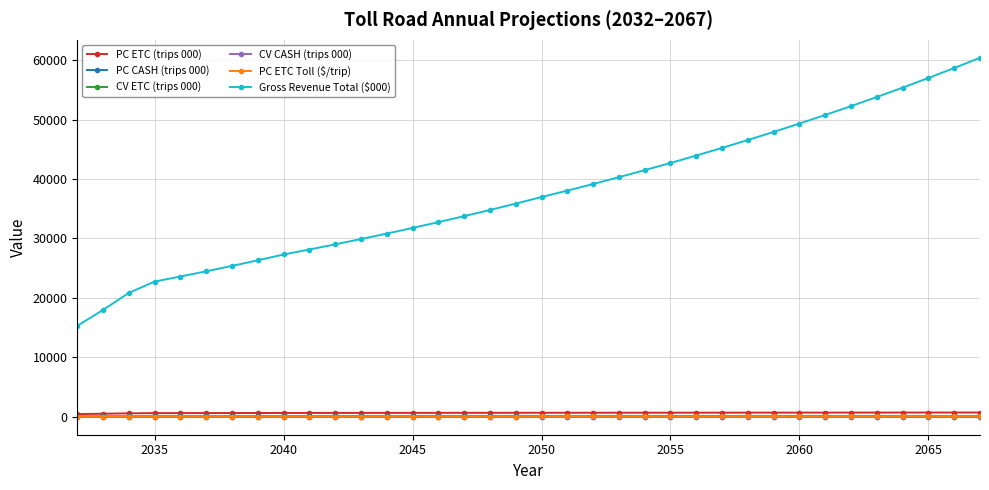

What is the average value of the Gross Revenue Total ($000) series?

37514.2